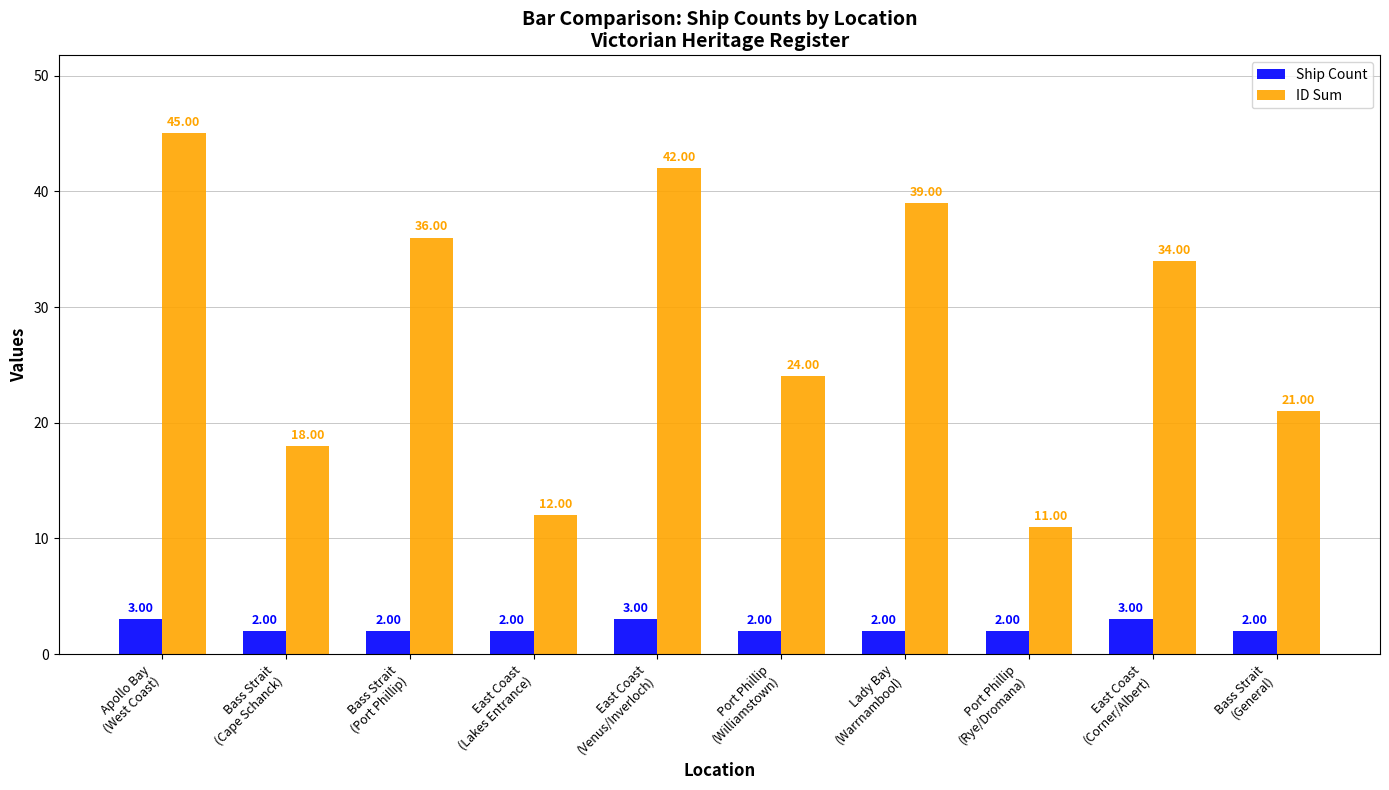

What position from the left is Bass Strait
(Cape Schanck)?

2